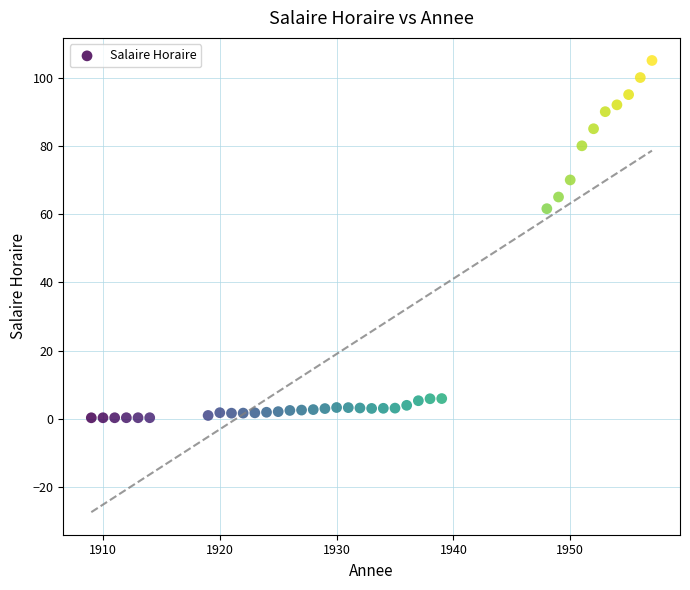

What is the range of X values (max minus min)?

48.0